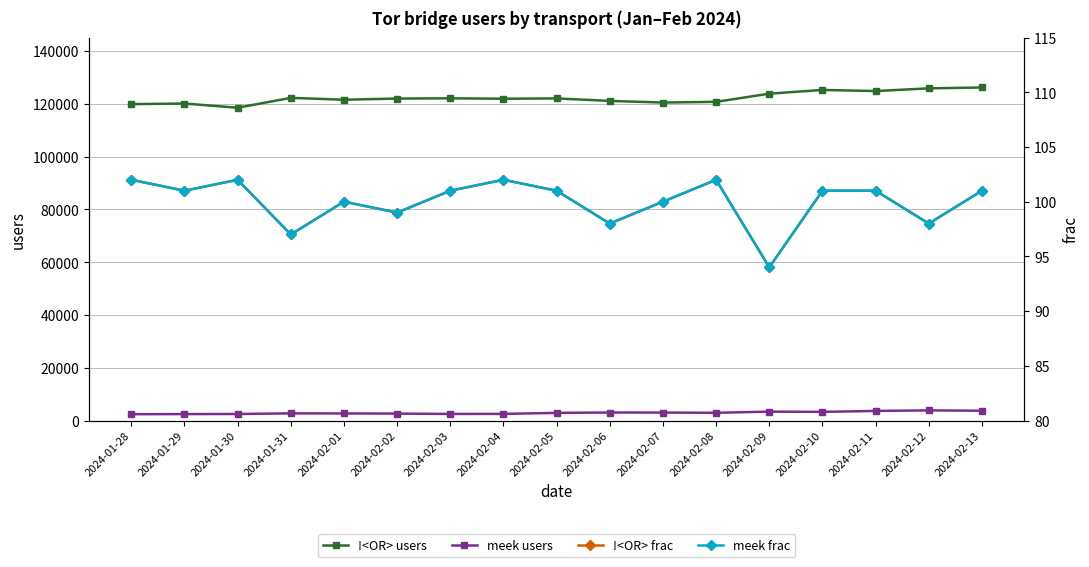

Where is !<OR> frac nearest to the value 98?

2024-02-06